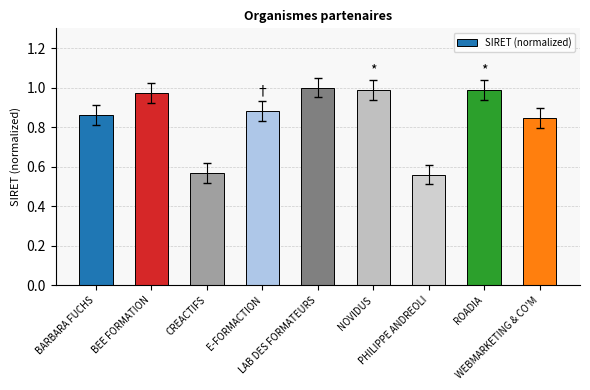

What is the difference between the maximum and minimum values?

0.4